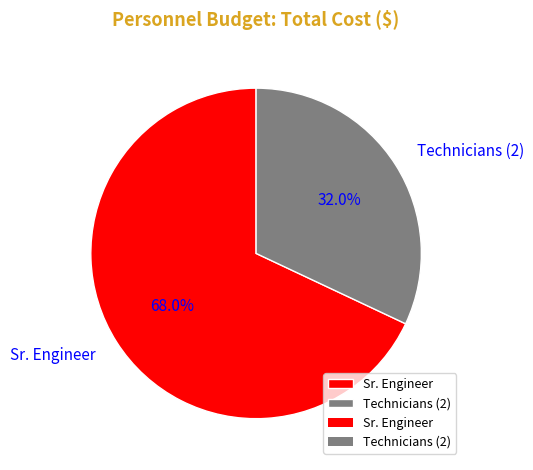

To the nearest percent, what is the combined percentage of Technicians (2) and Sr. Engineer?

100%